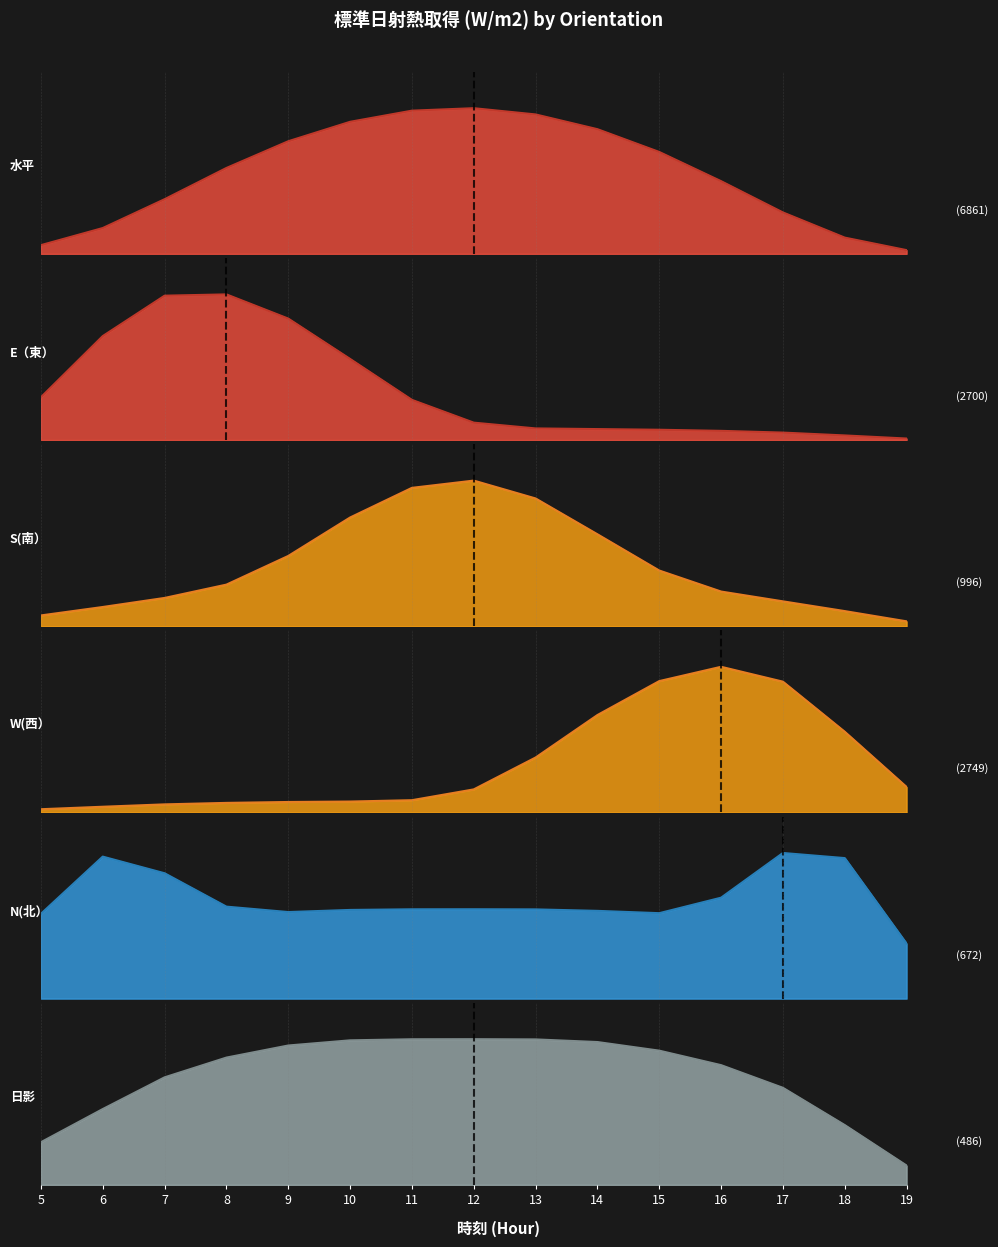

At which category is the sum across all series the highest?

14